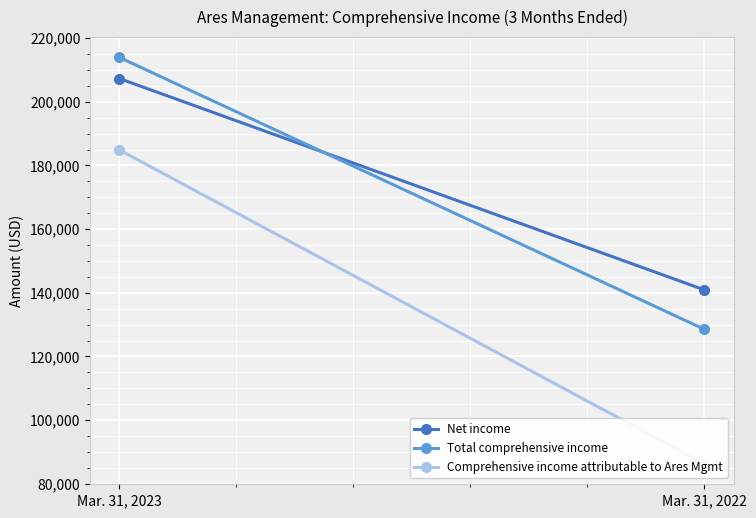

The Net income series shows 92072 at Mar. 31, 2022. True or false?

False